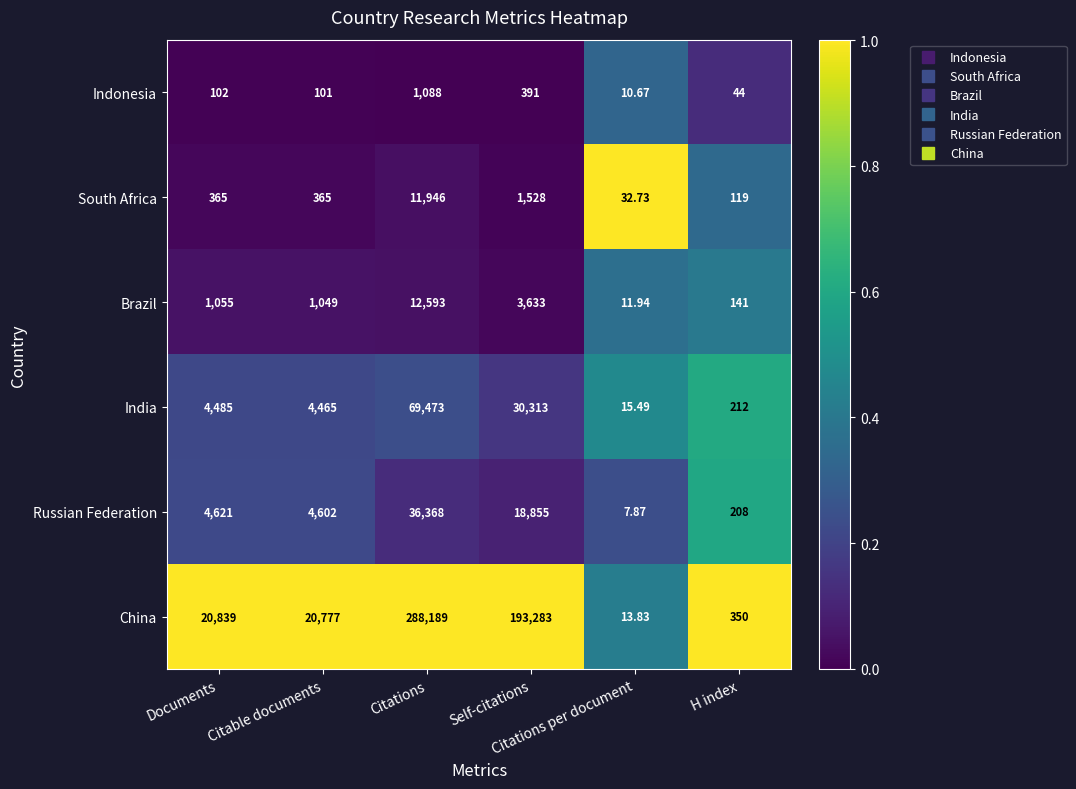

What is the greatest value displayed?

288189.0